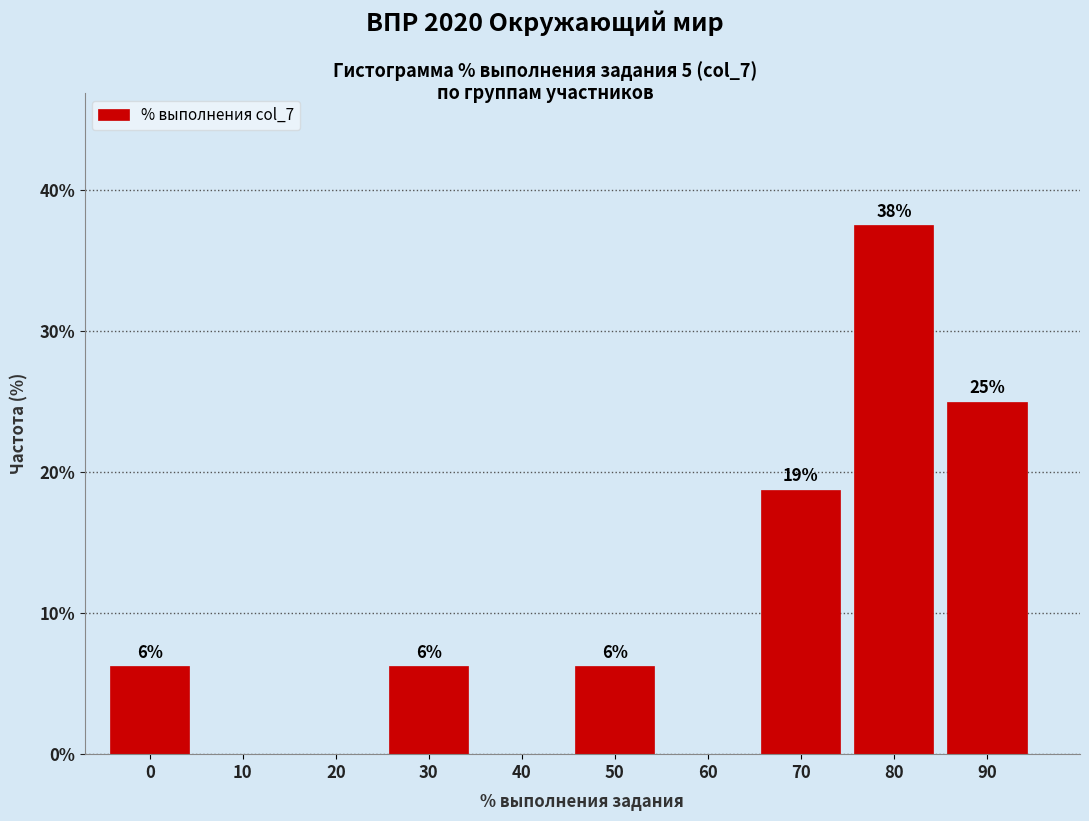

Are the bars horizontal?

No